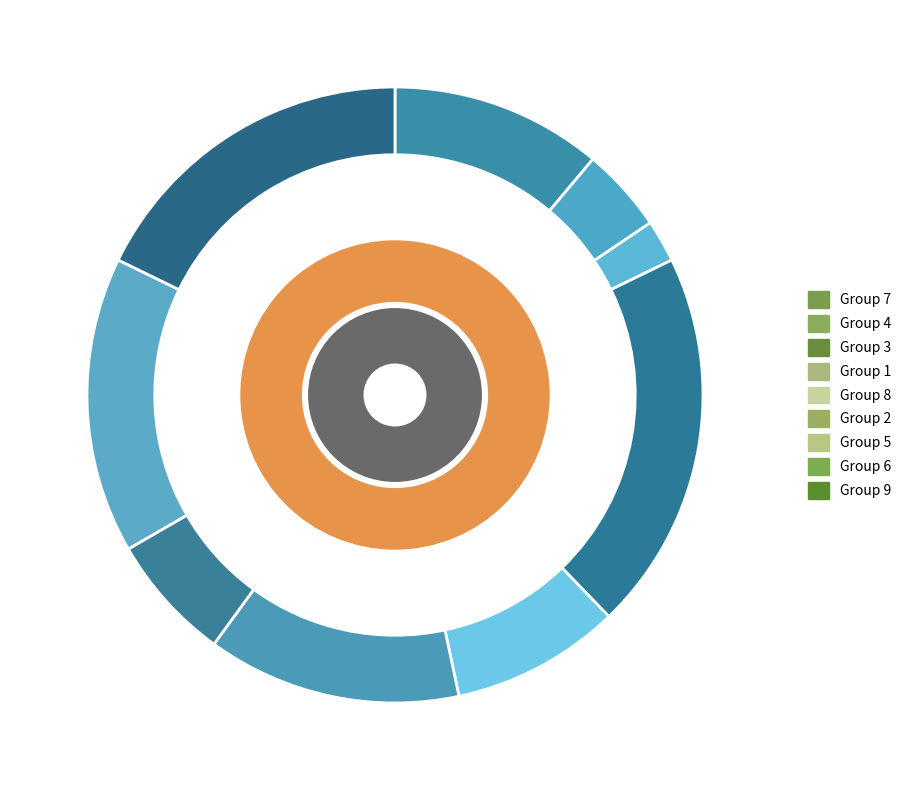

What percentage do 1 and 2 together represent?

33.3%